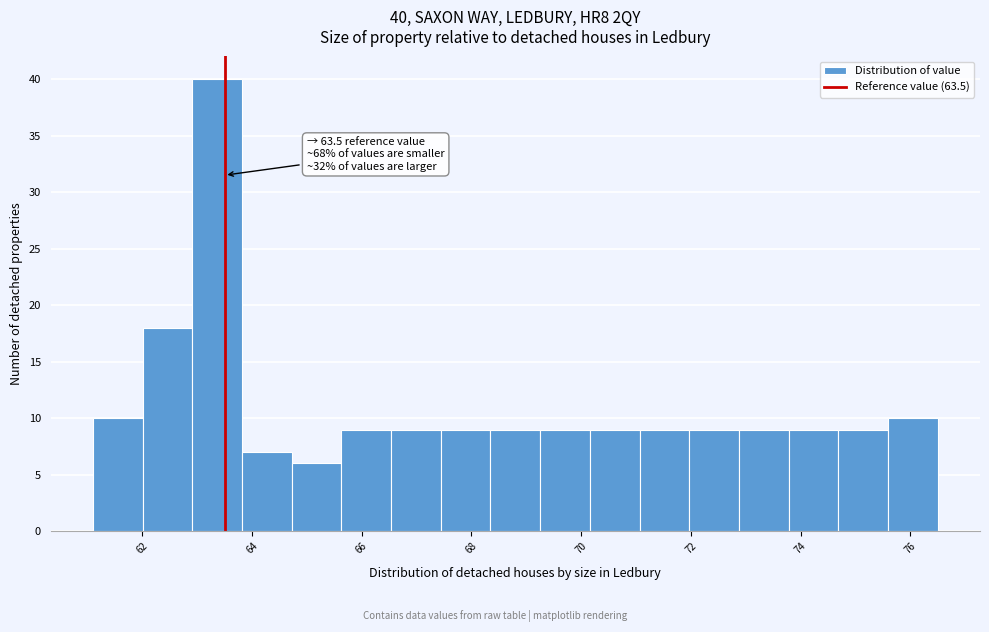

Which range on the x-axis has the tallest bar?

63.0 to 63.8